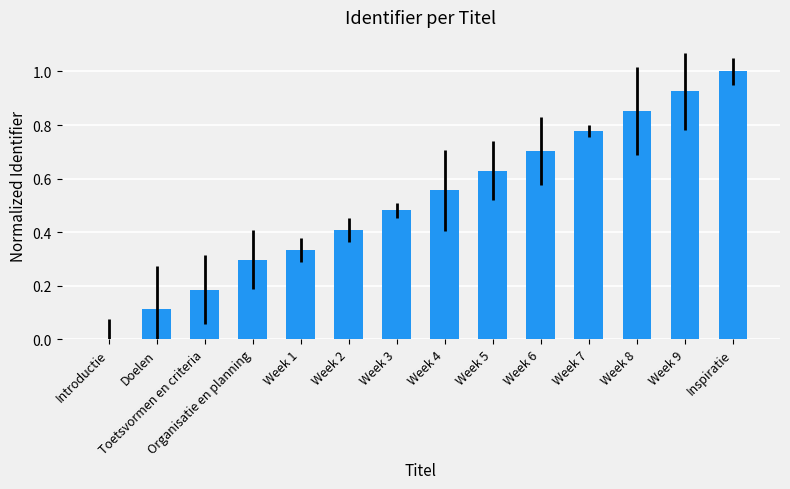

What is the change in value from Doelen to Toetsvormen en criteria?

+0.1